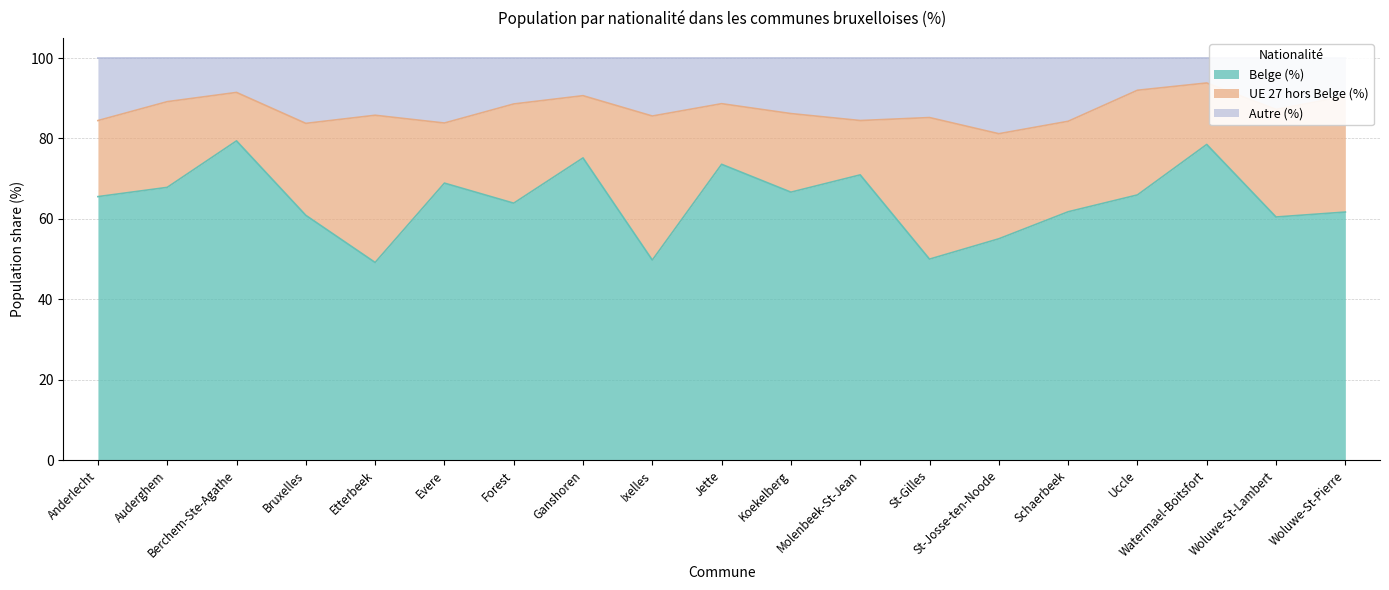

Read the Belge (%) value at Auderghem.

67.8